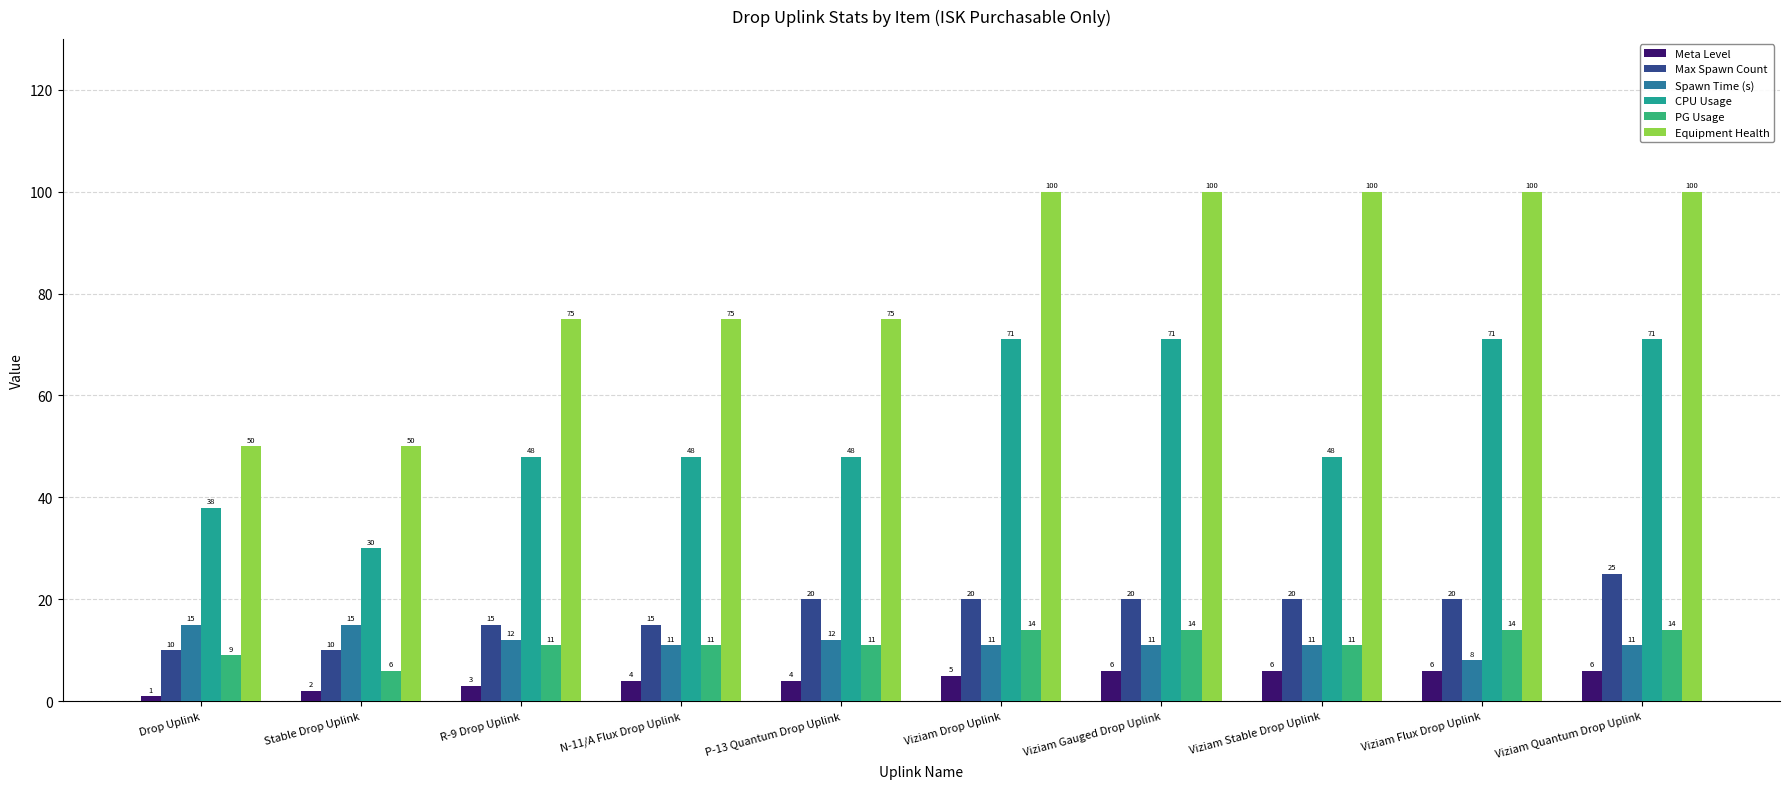

How many bars are there in total?

60